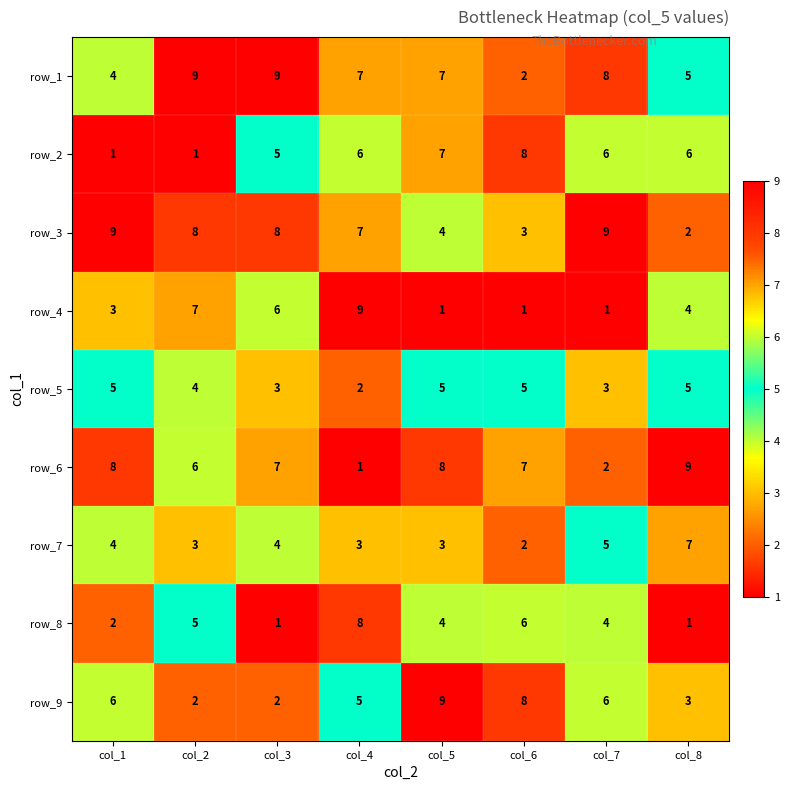

Where does the row_3 series first go above 8?

col_1